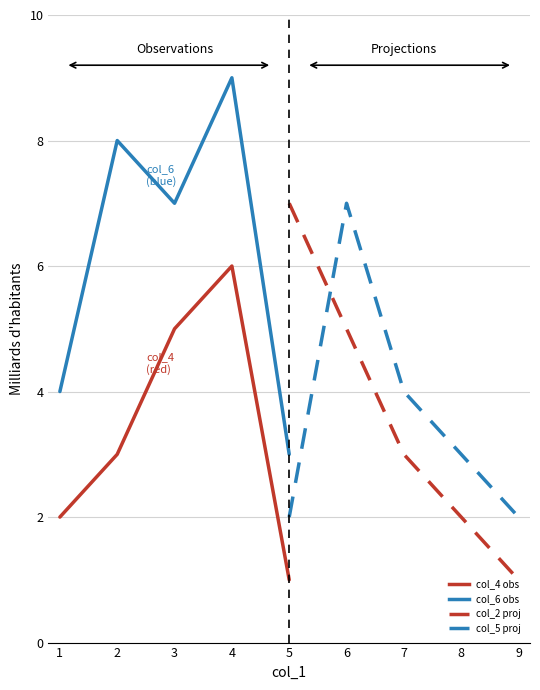

The col_6 (obs) series shows 1 at 1. True or false?

False